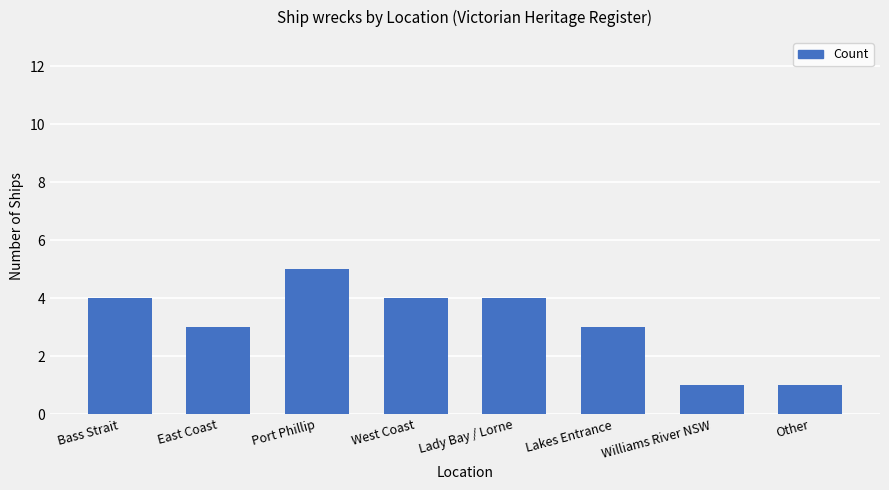

What is the label of the 2nd bar from the right?

Williams River NSW